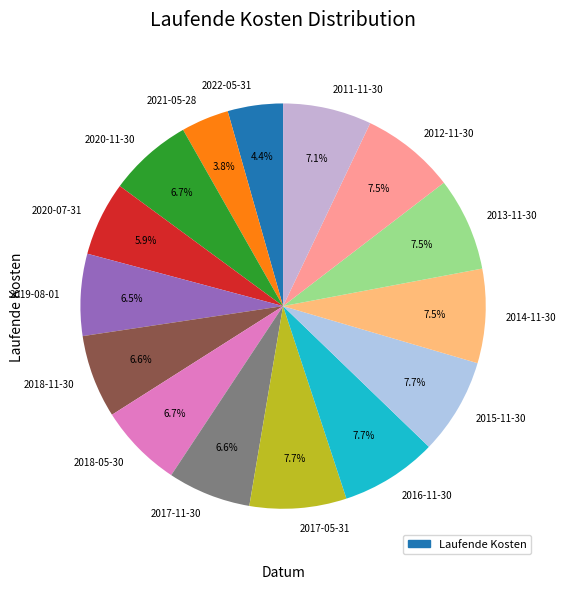

To the nearest percent, what is the average slice percentage?

7%